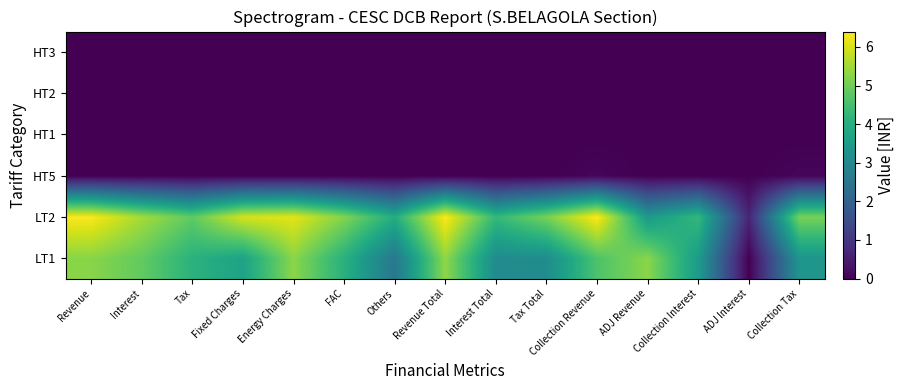

What is the spread (max minus min) of values at Interest Total?

4.3